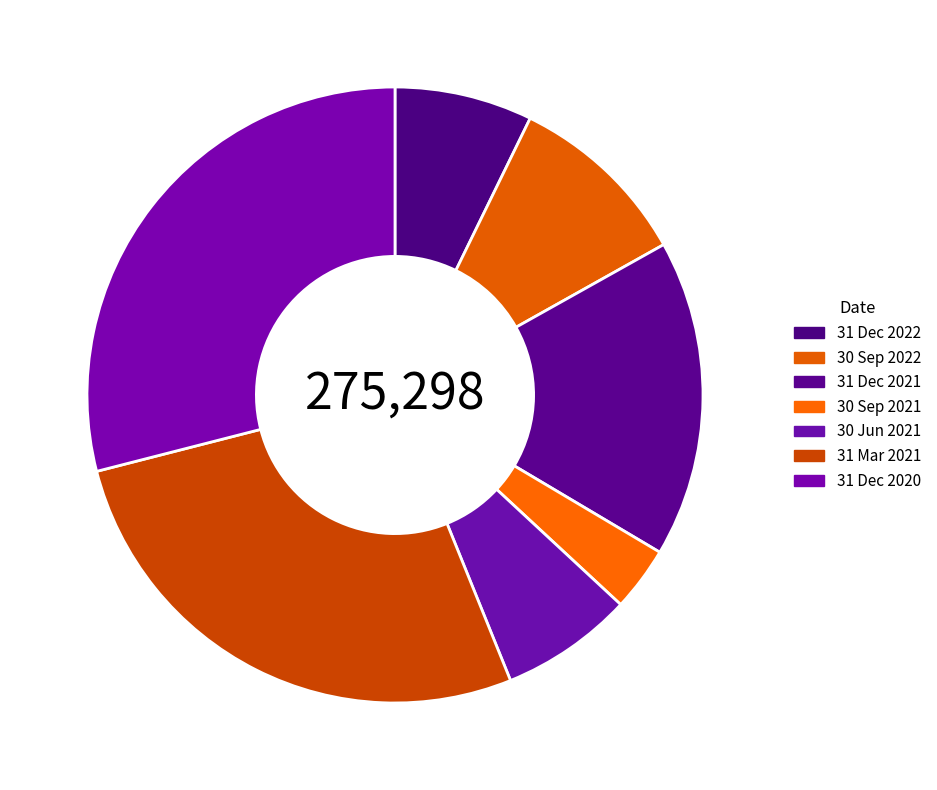

Do 30 Sep 2021 and 31 Dec 2022 together represent more than half of the pie?

No